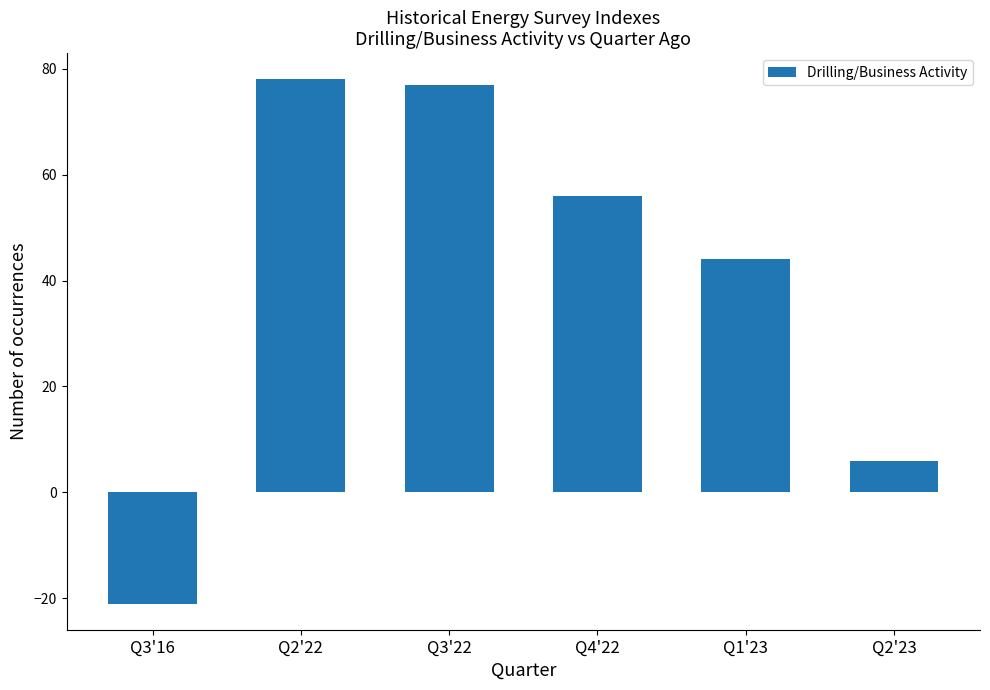

What is the sum of all values?

240